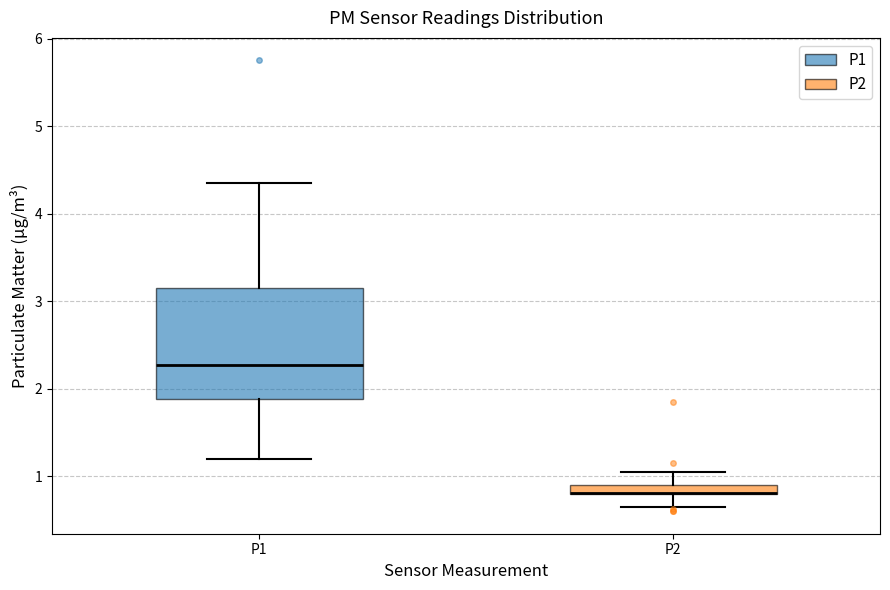

Where does the lower whisker of the box for P2 end on the y-axis? The values are not printed on the chart, so give them approximately, as read against the axis.

0.7